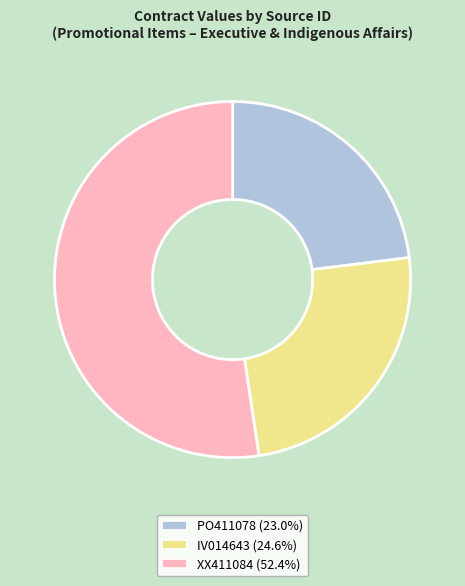

What is the smallest slice in the pie chart?

PO411078